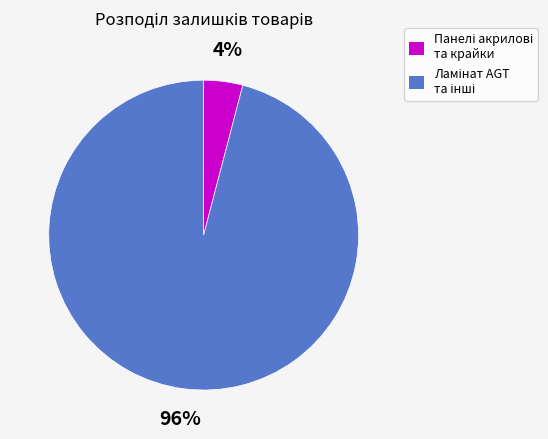

To the nearest percent, what is the average slice percentage?

50%